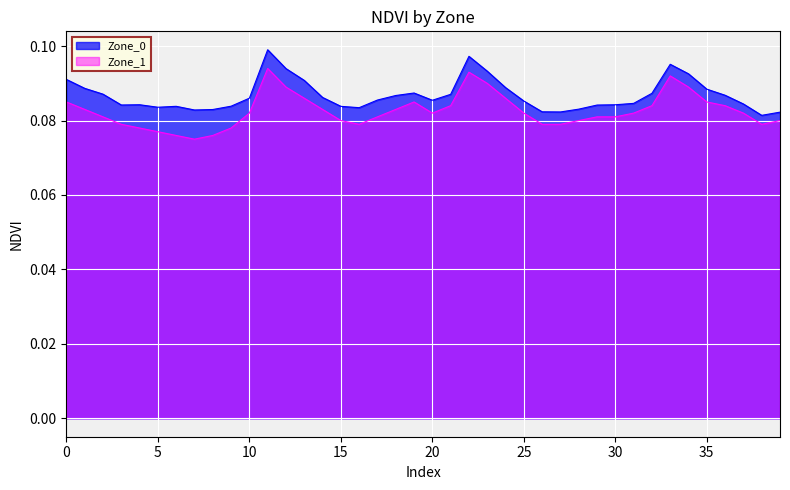

Which series has the largest range (max minus min)?

Zone_1